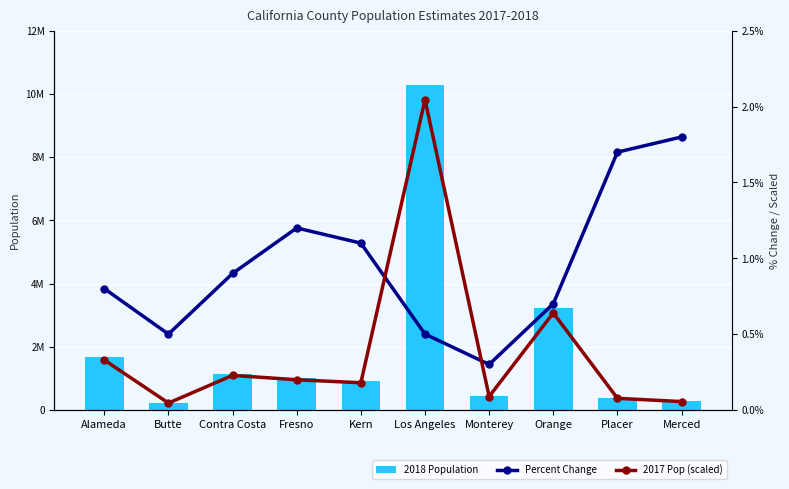

Read the 2018 Population value at Merced.

279977.0